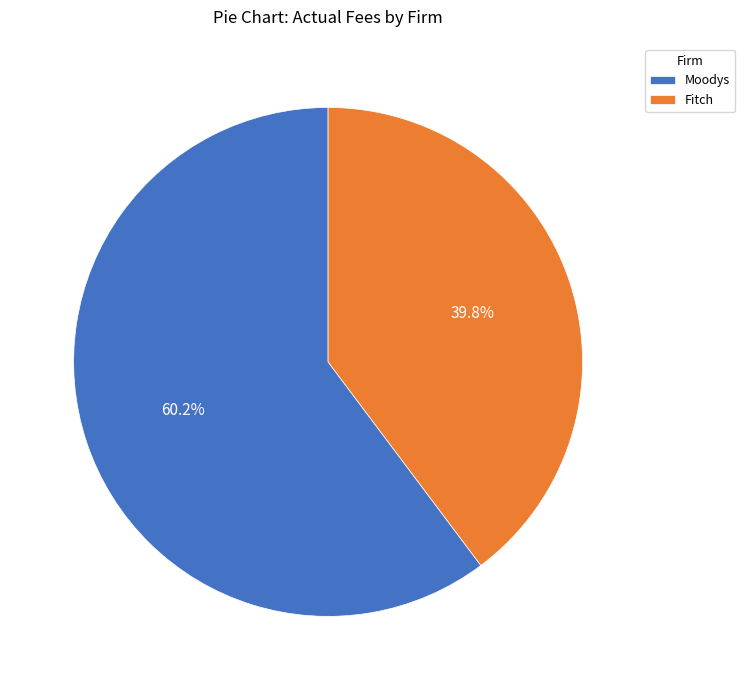

What percentage is the Moodys slice, to the nearest percent?

60%